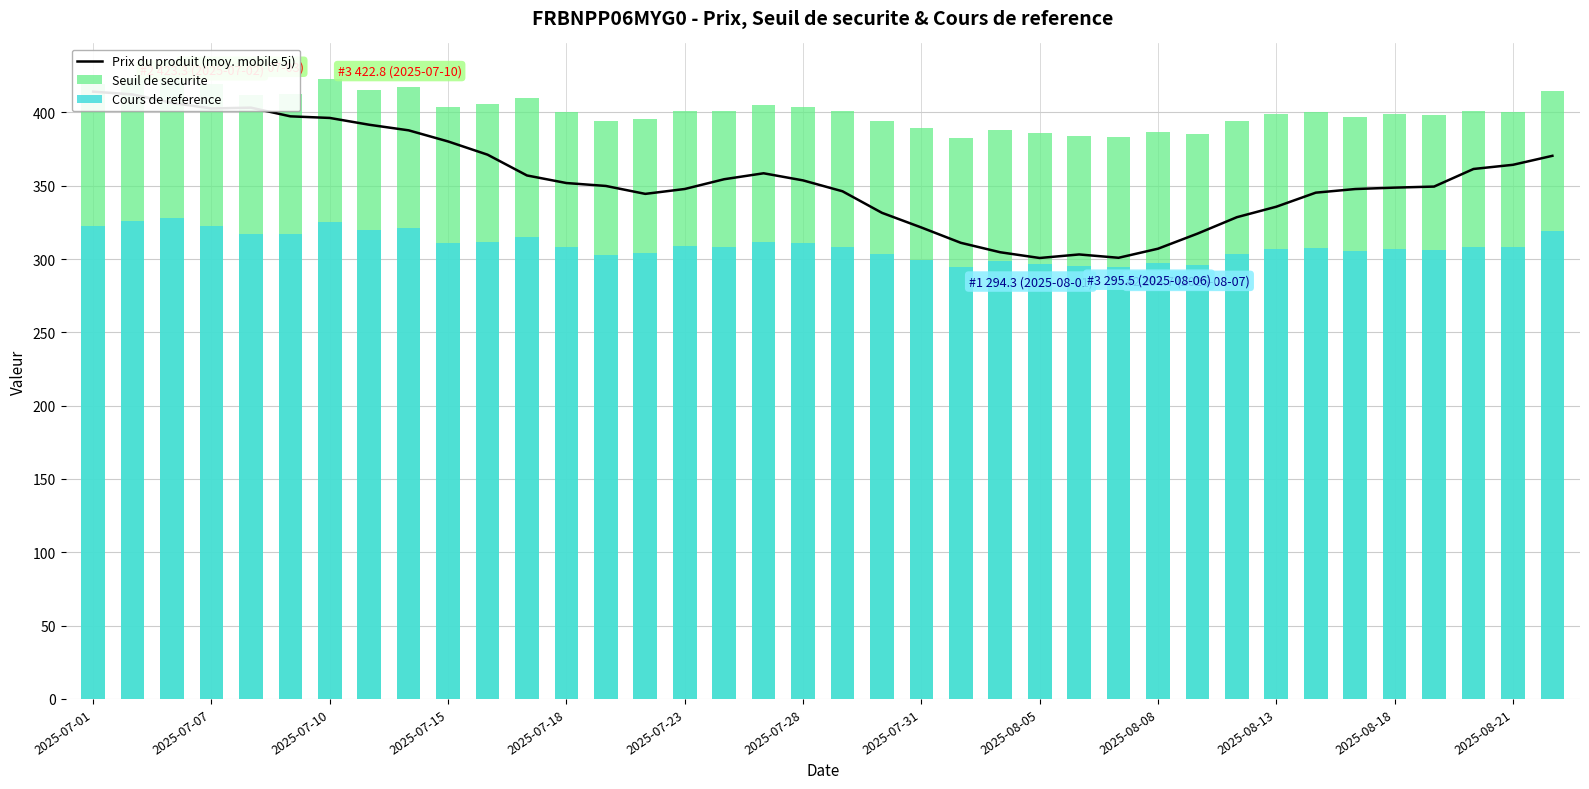

At how many categories does at least one series exceed 365?

38